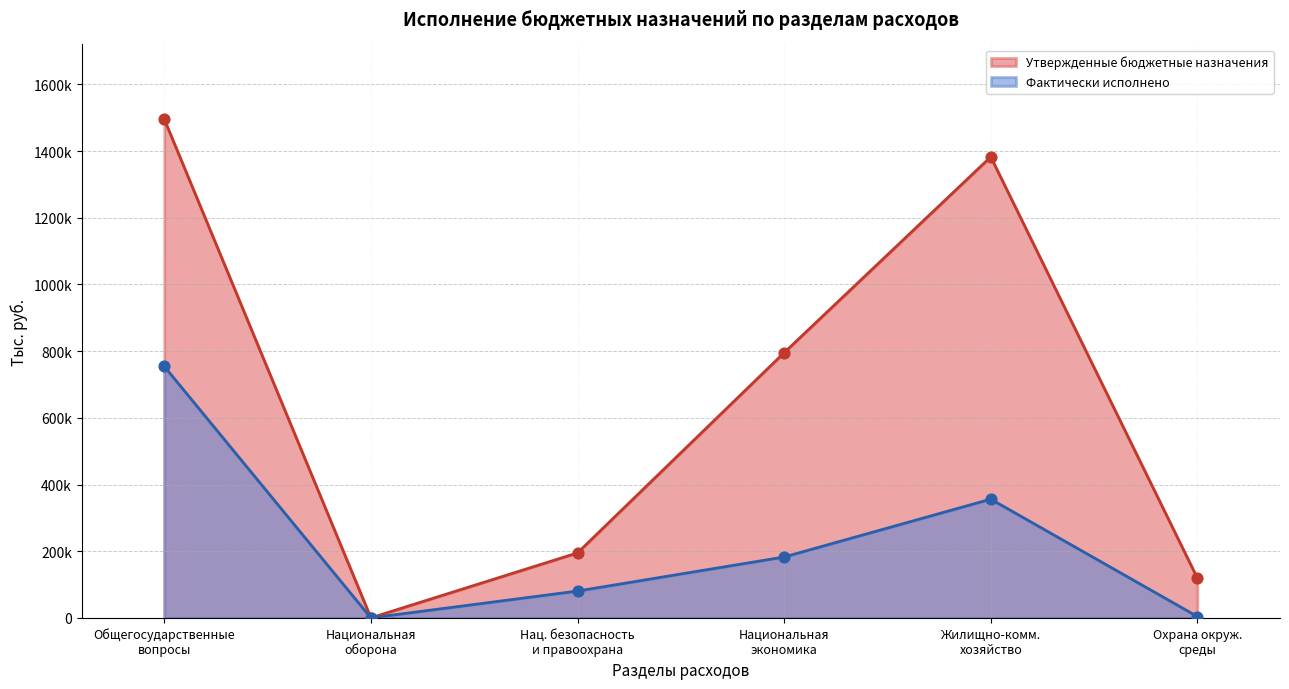

At which category is the sum across all series the highest?

Общегосударственные
вопросы